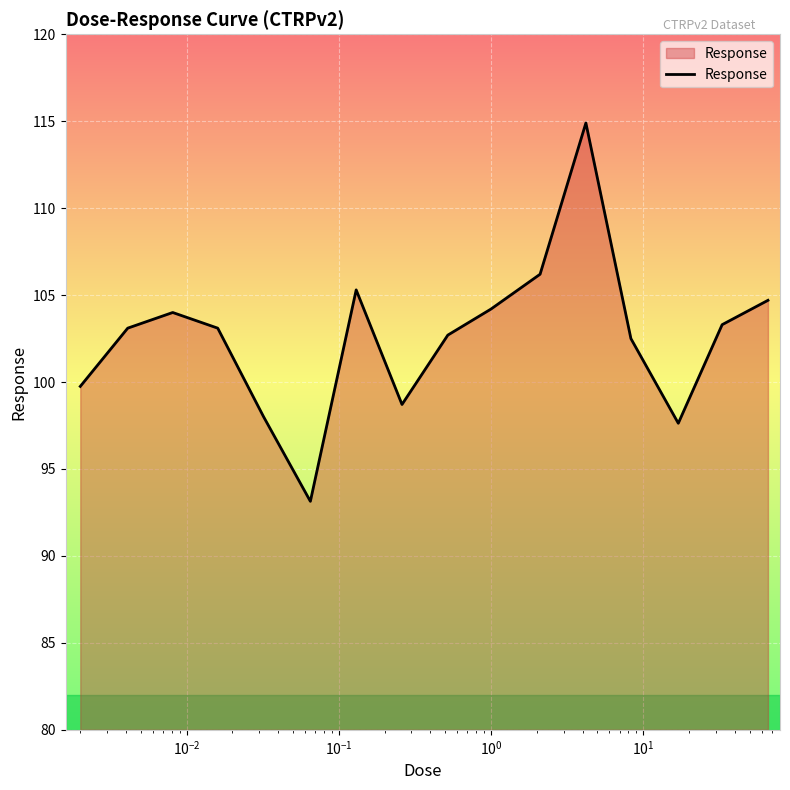

What is the greatest value displayed?

114.9